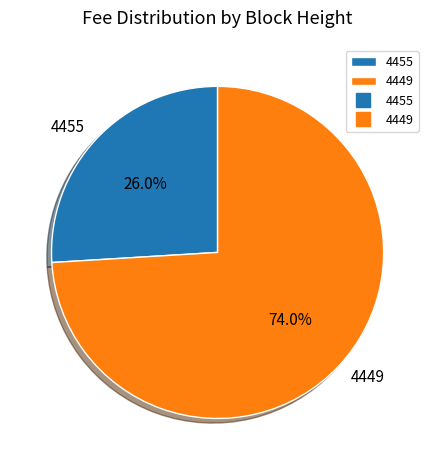

What is the majority slice?

4449